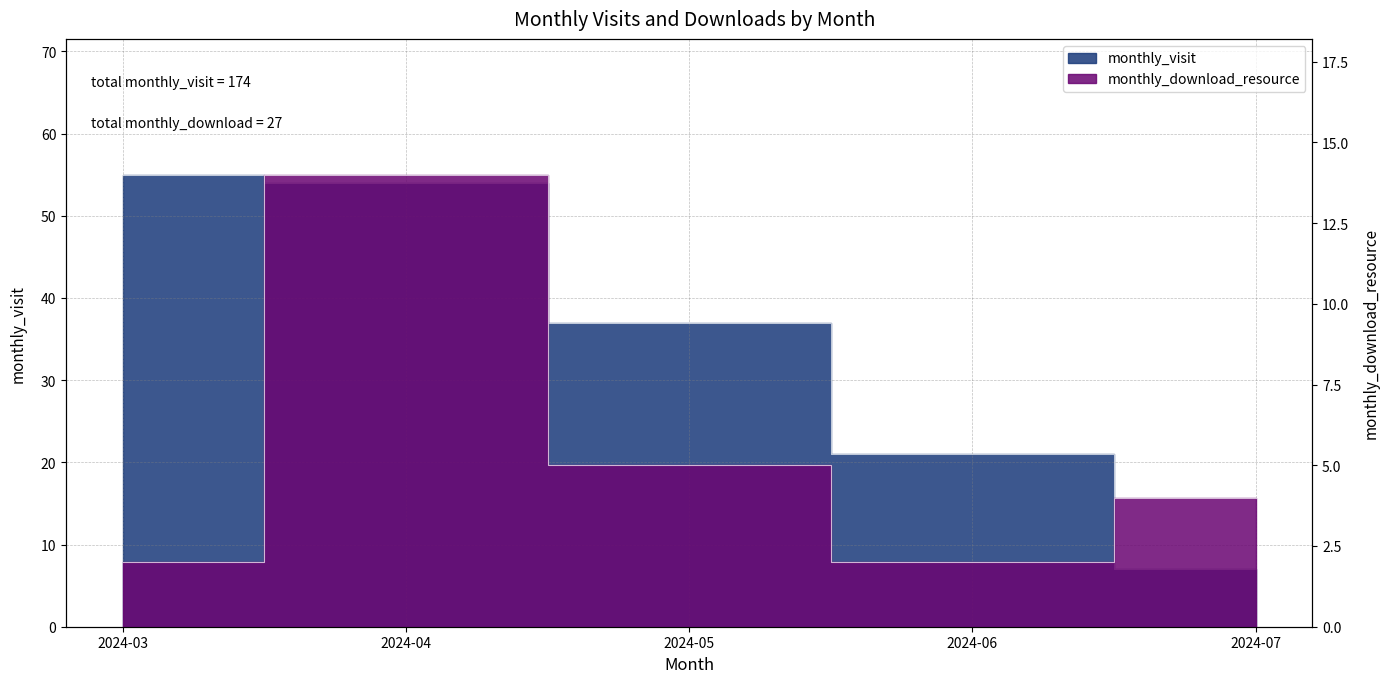

True or false: monthly_download_resource and monthly_visit cross at least once.

False